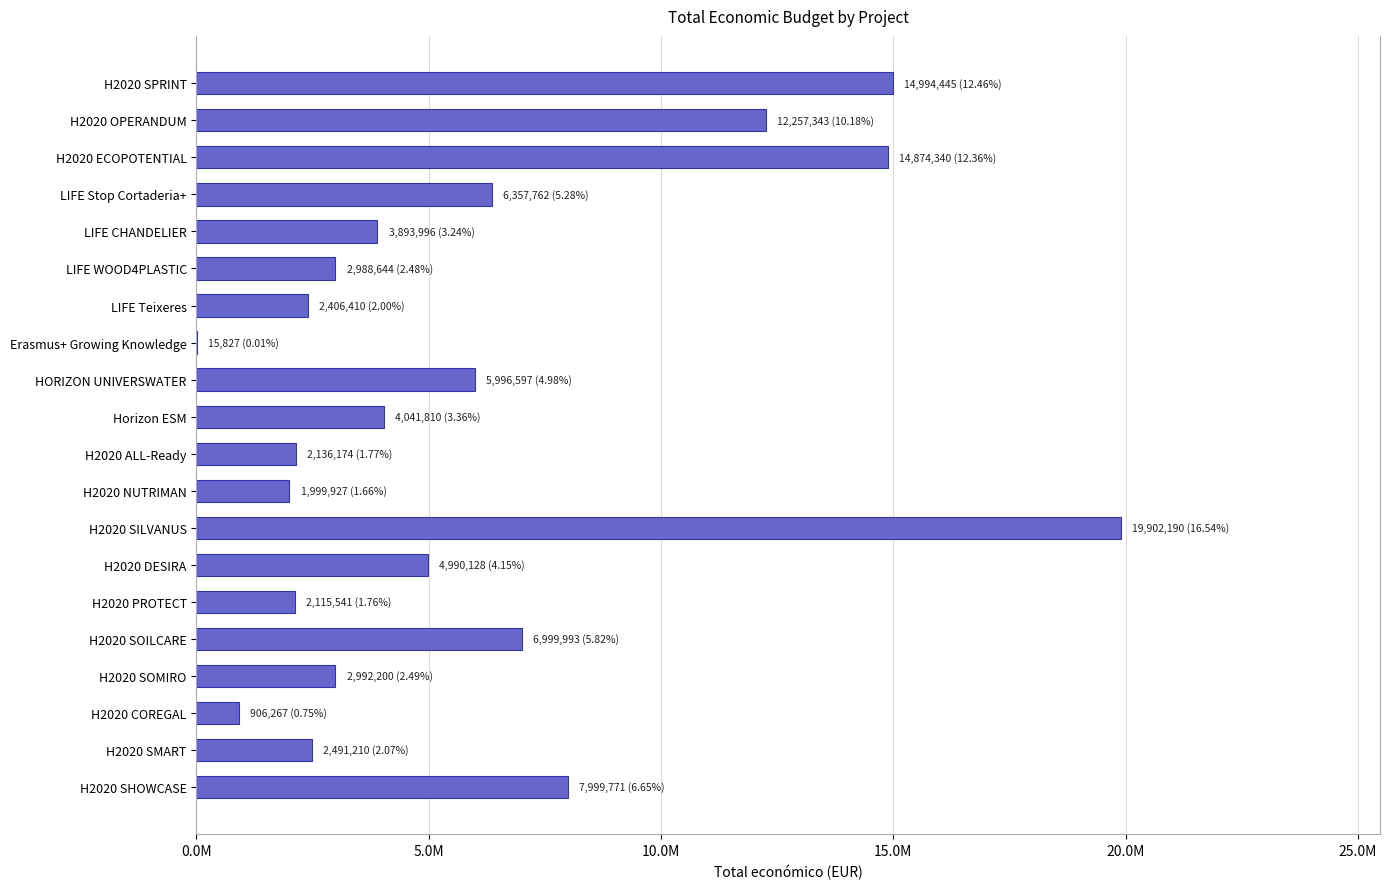

Are the bars horizontal?

Yes